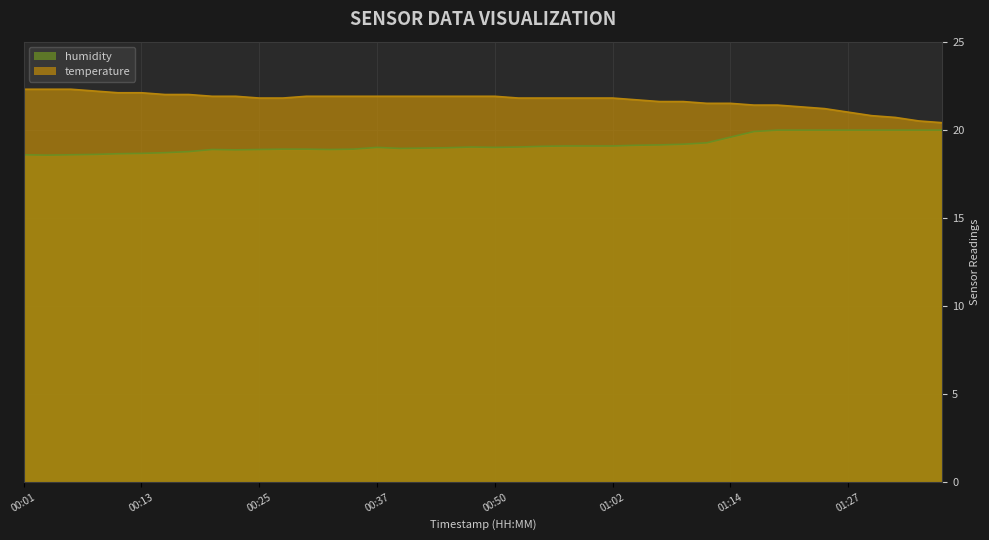

The value of humidity at 00:35 is 25.4. True or false?

False